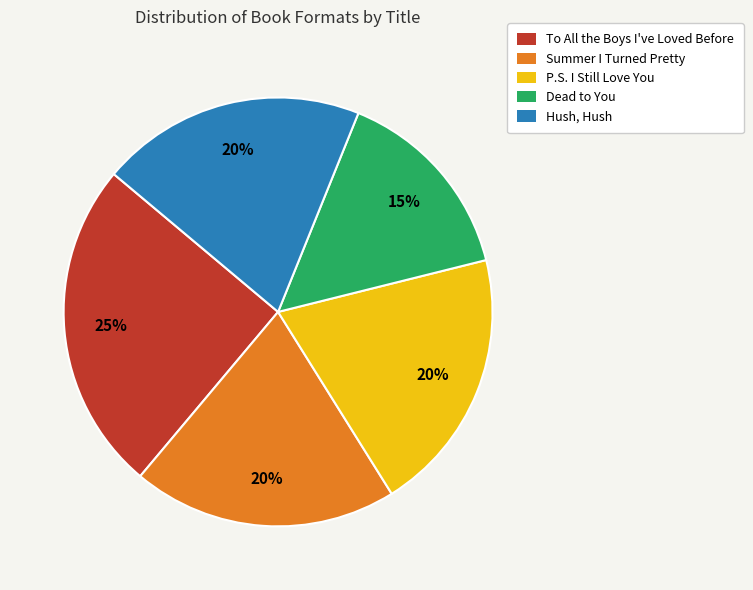

How many slices are in this pie chart?

5